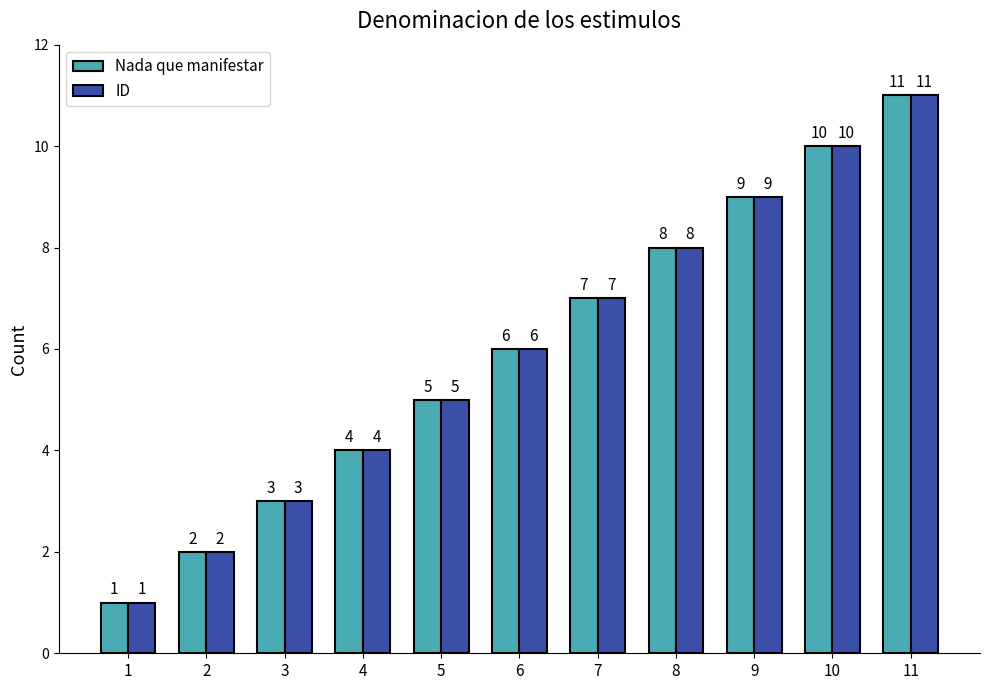

The value of Nada que manifestar at 6 is 4. True or false?

False